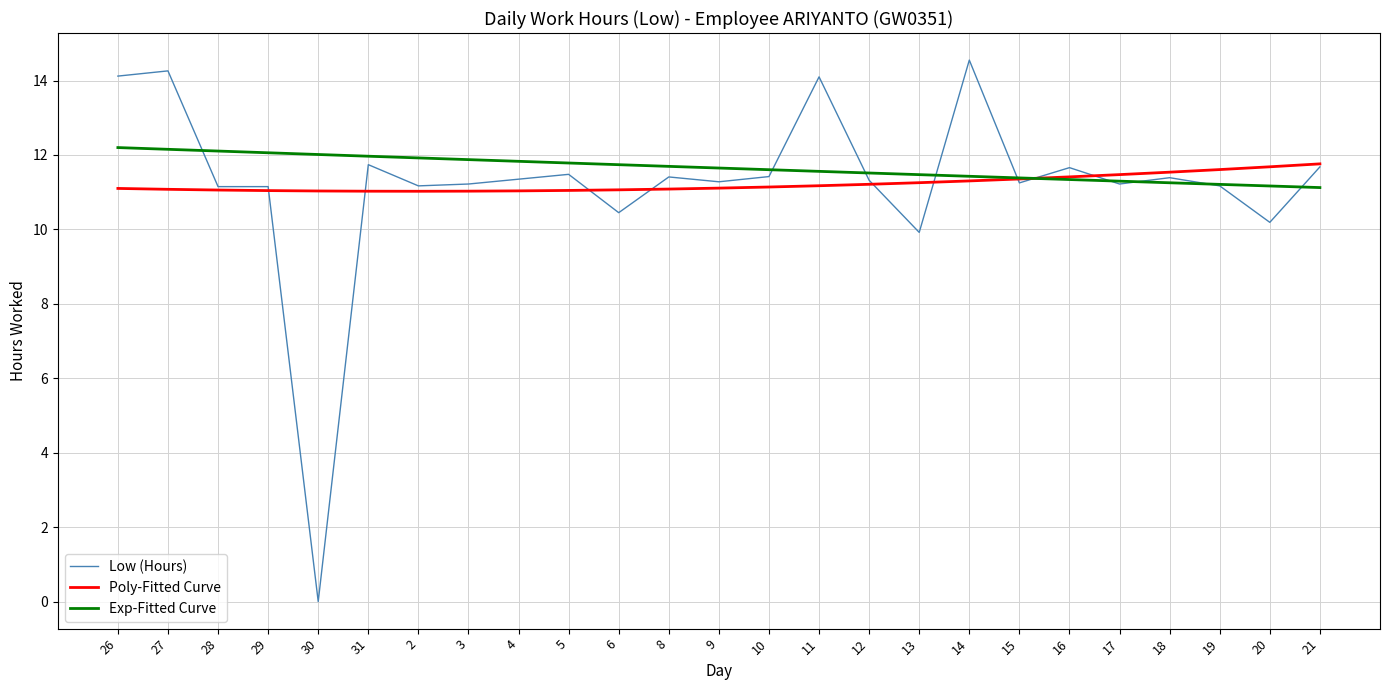

The value of Low (Hours) at 26 is 20.3. True or false?

False